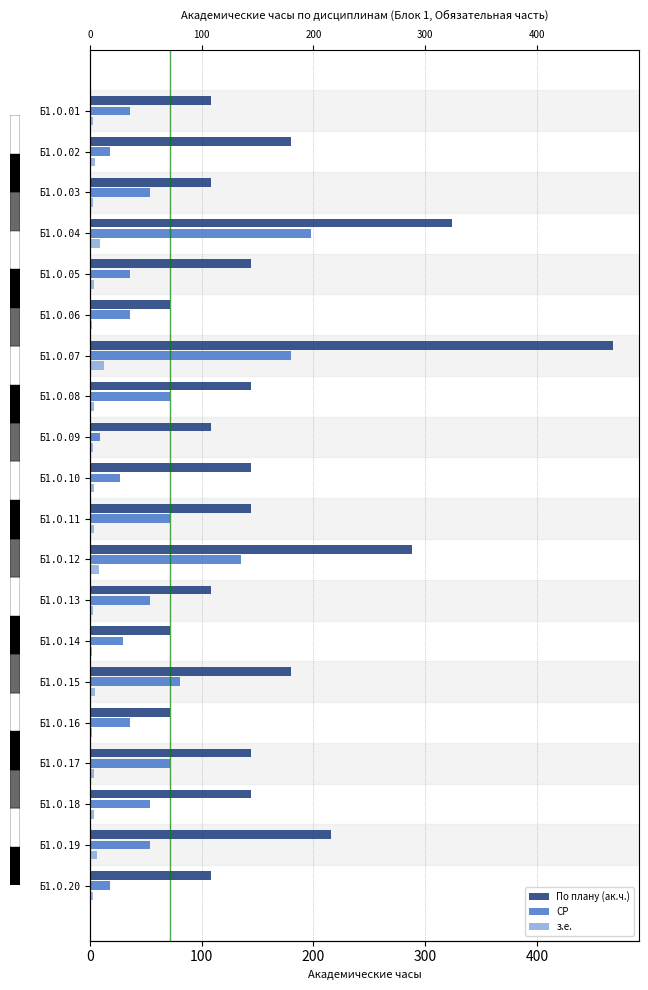

Rank the series at Б1.О.11 from lowest to highest value.

з.е., СР, По плану (ак.ч.)